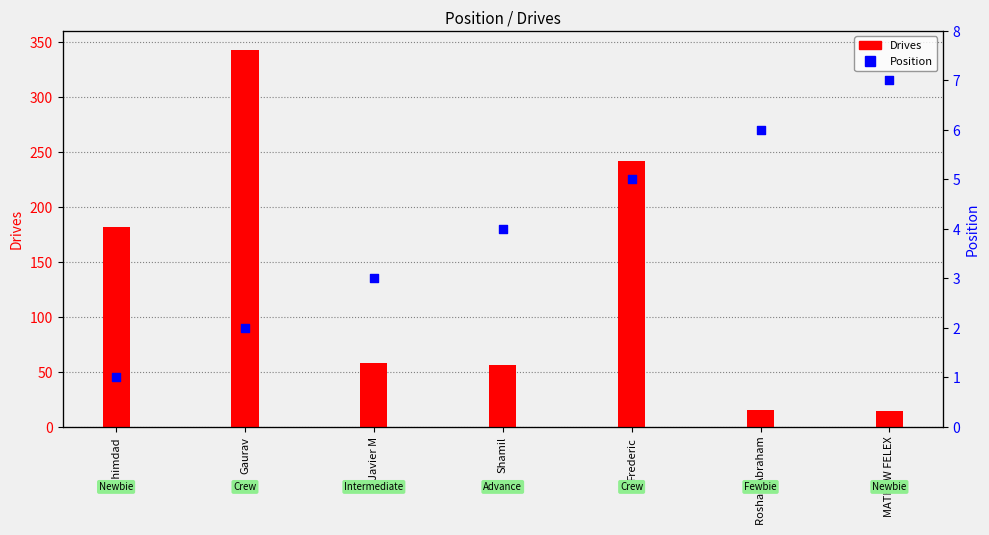

What is the total value across all series at Gaurav?

345